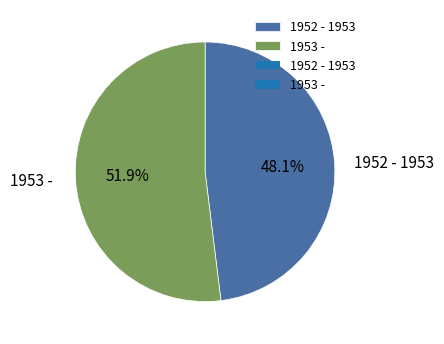

To the nearest percent, what is the difference between the largest and smallest slice percentages?

4%